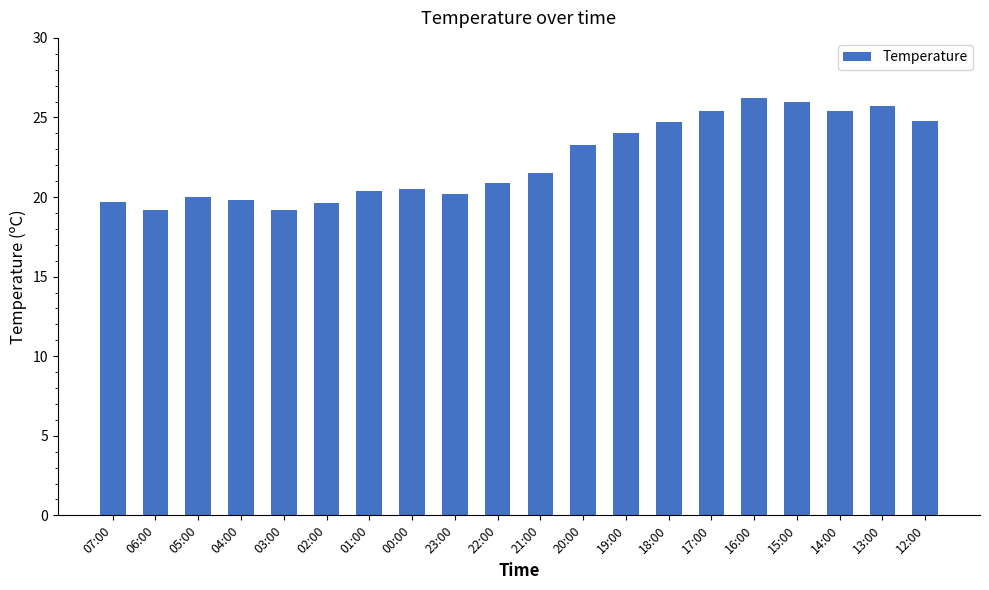

What is the sum of all values?

446.5